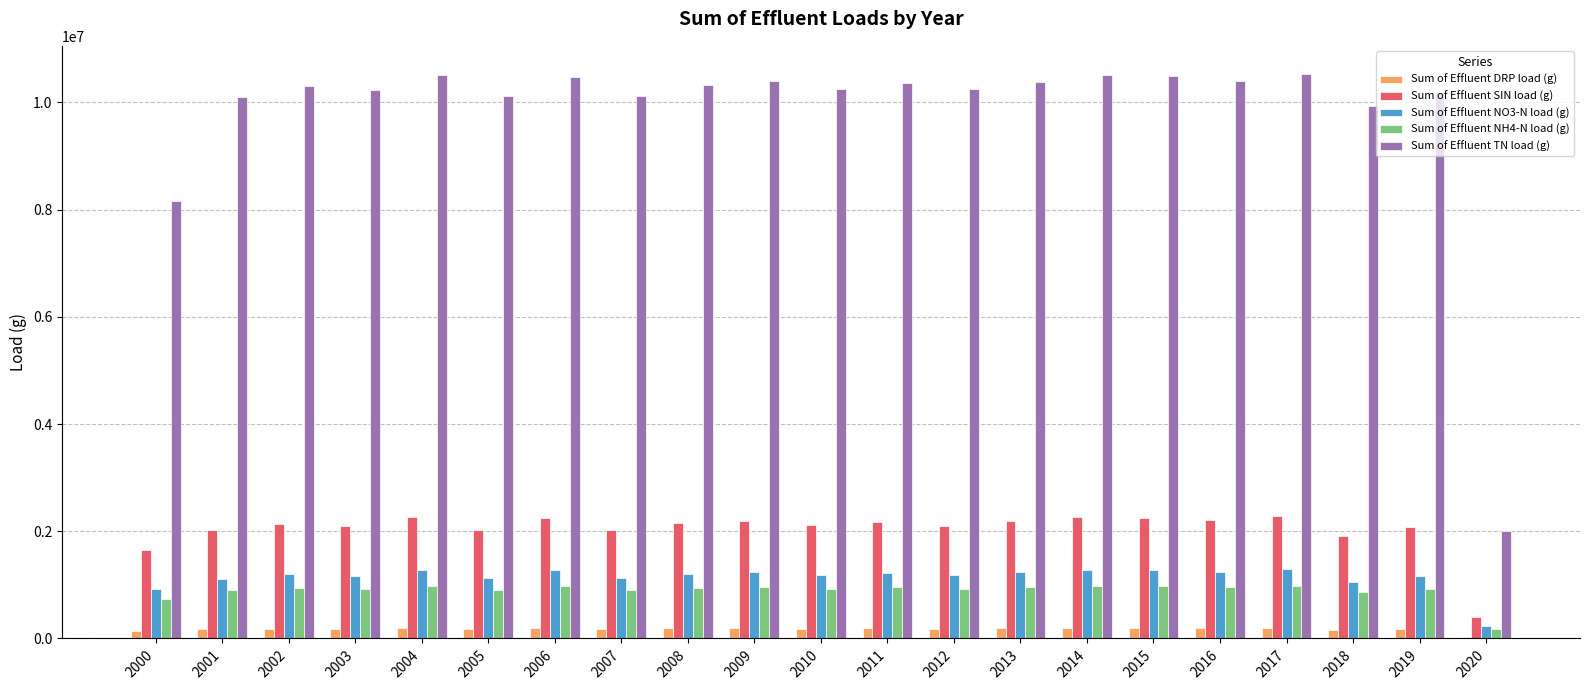

What is the difference between the Sum of Effluent NH4-N load (g) values at 2012 and 2000?

194888.4